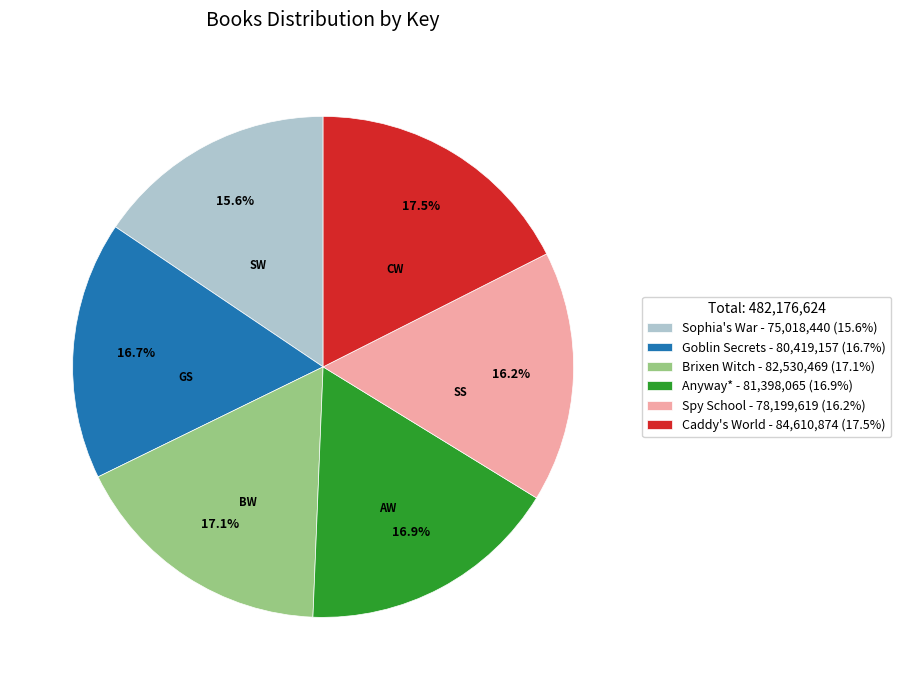

How much of the chart is everything except Spy School?

83.8%